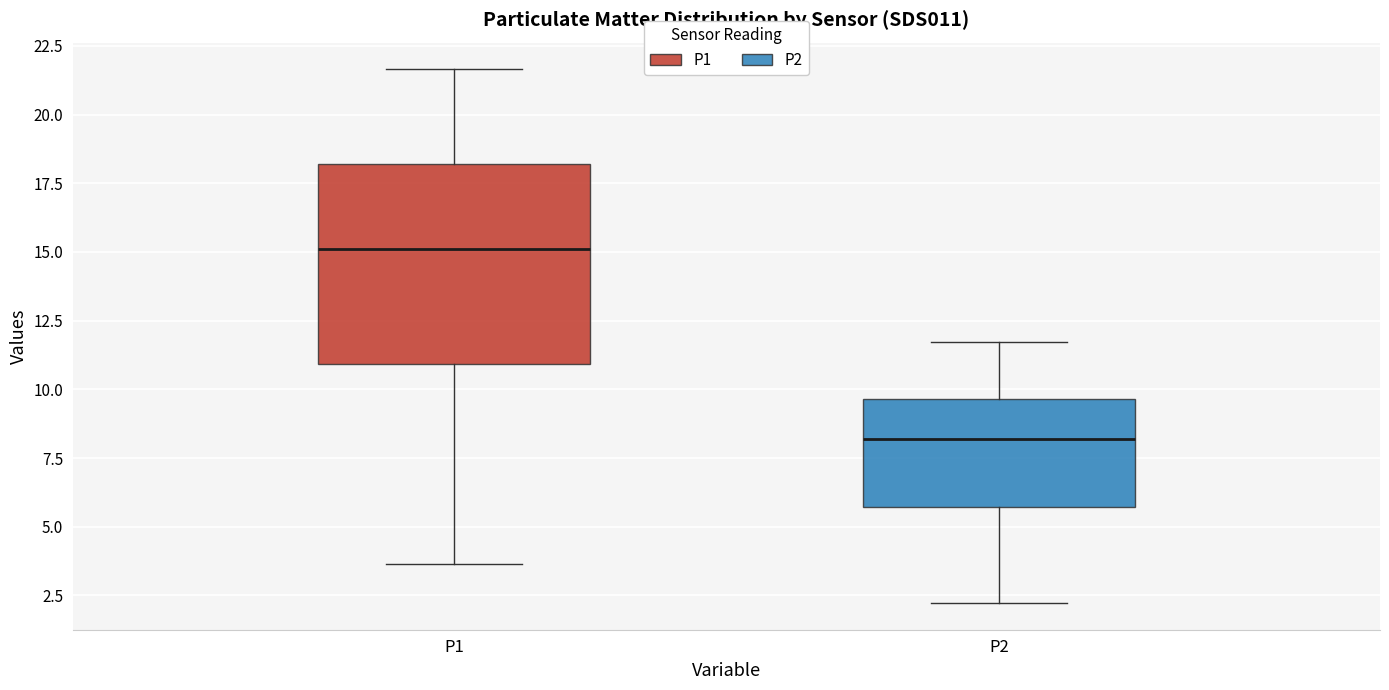

Reading left to right, read every box against the y-axis: the position of its median line, the range the box covers, and the ends of its whiskers. The values are not printed on the chart, so give them approximately, as read against the axis.

P1: median 15.0, box 11.0 to 18.0, whiskers 3.5 to 21.5
P2: median 8.0, box 5.5 to 9.5, whiskers 2.0 to 11.5